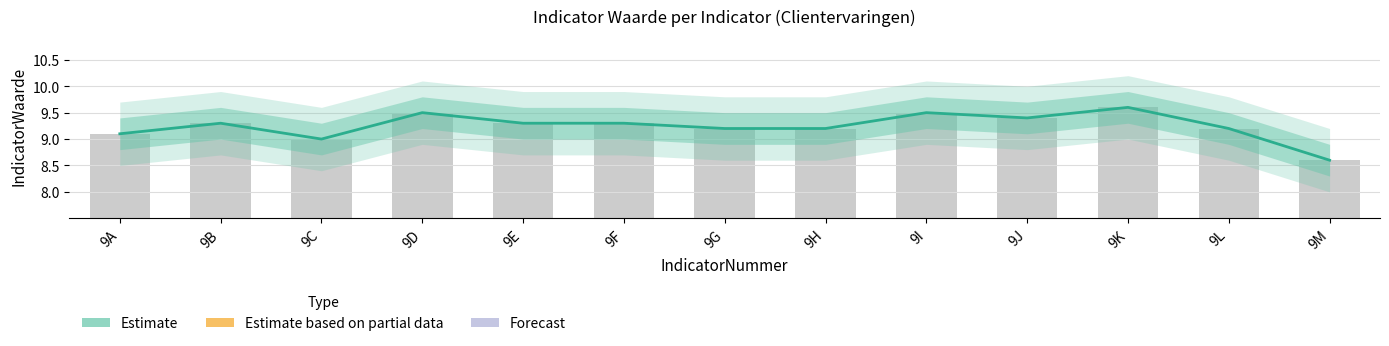

What is the sum of all values?

120.2